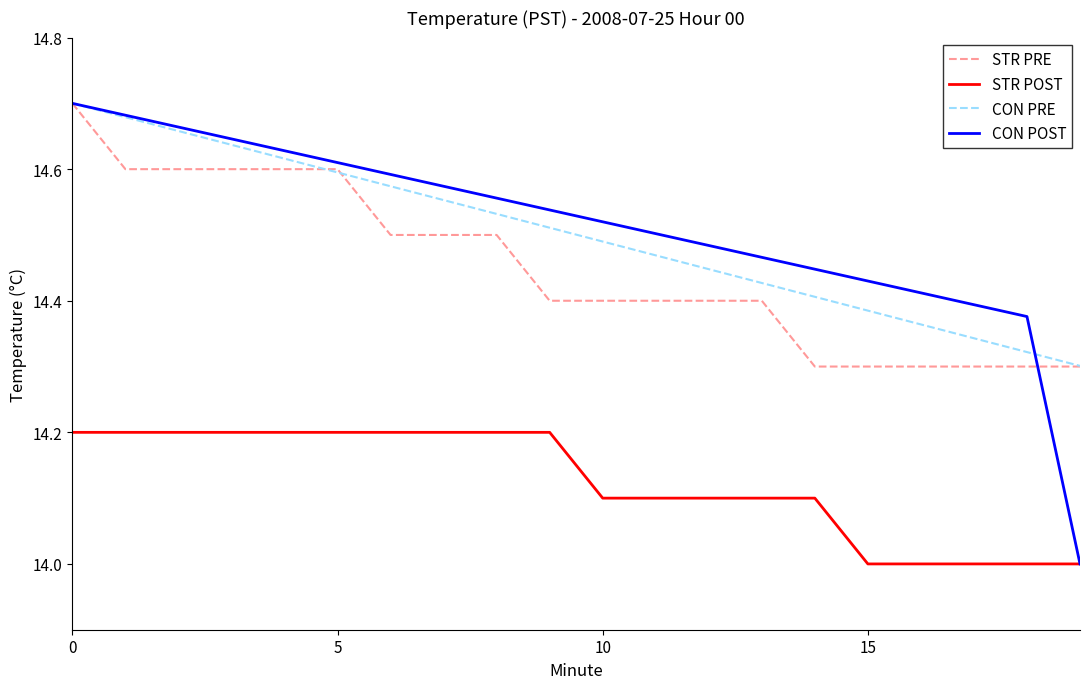

Which series has the largest range (max minus min)?

CON POST